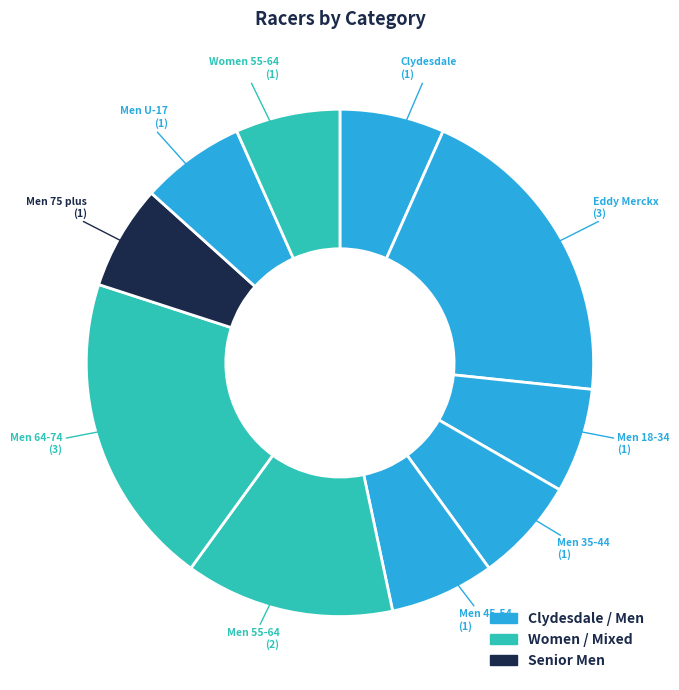

How many segments does this pie chart have?

10